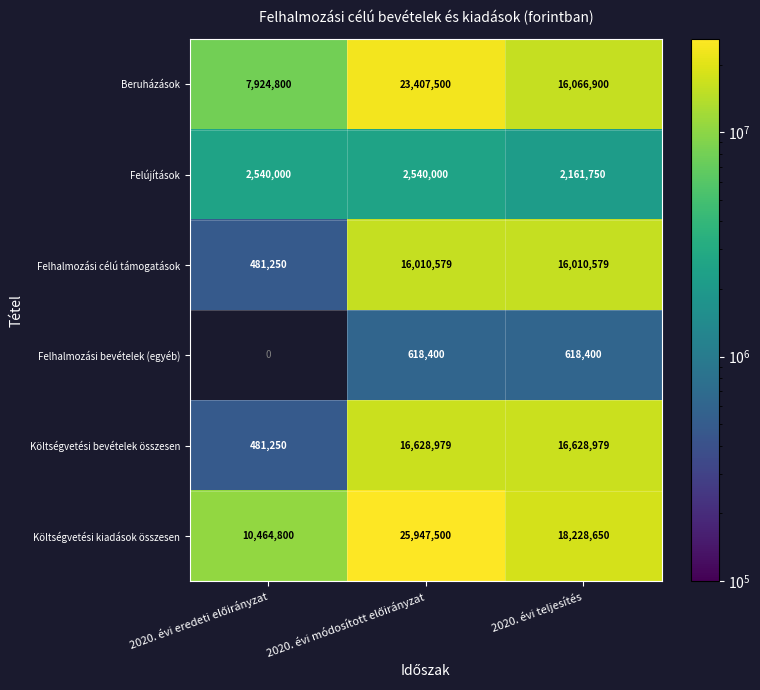

At which label is Költségvetési kiadások összesen closest to 18206150?

2020. évi teljesítés